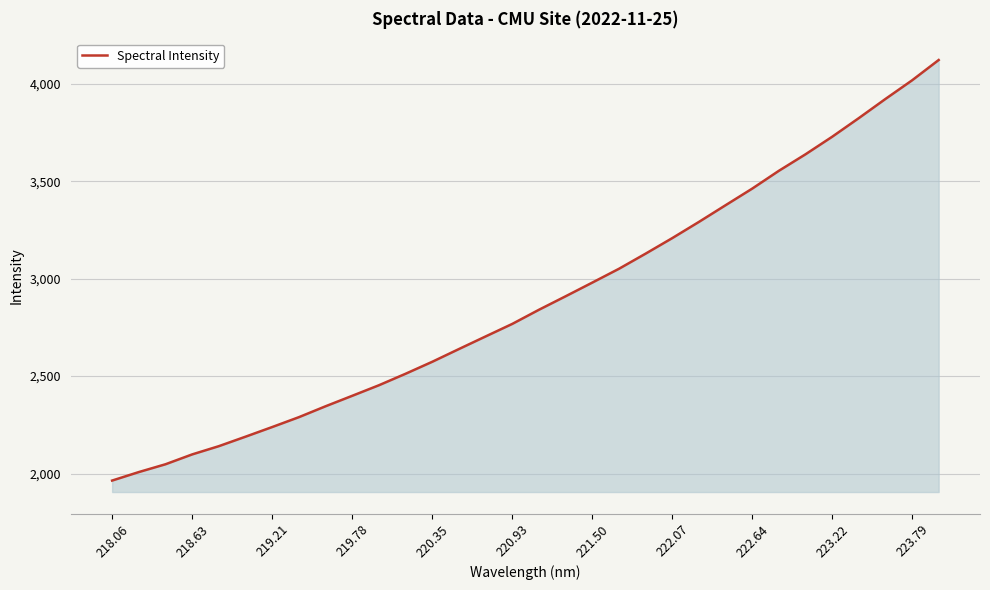

True or false: the data has more than 1 interior local peaks.

False